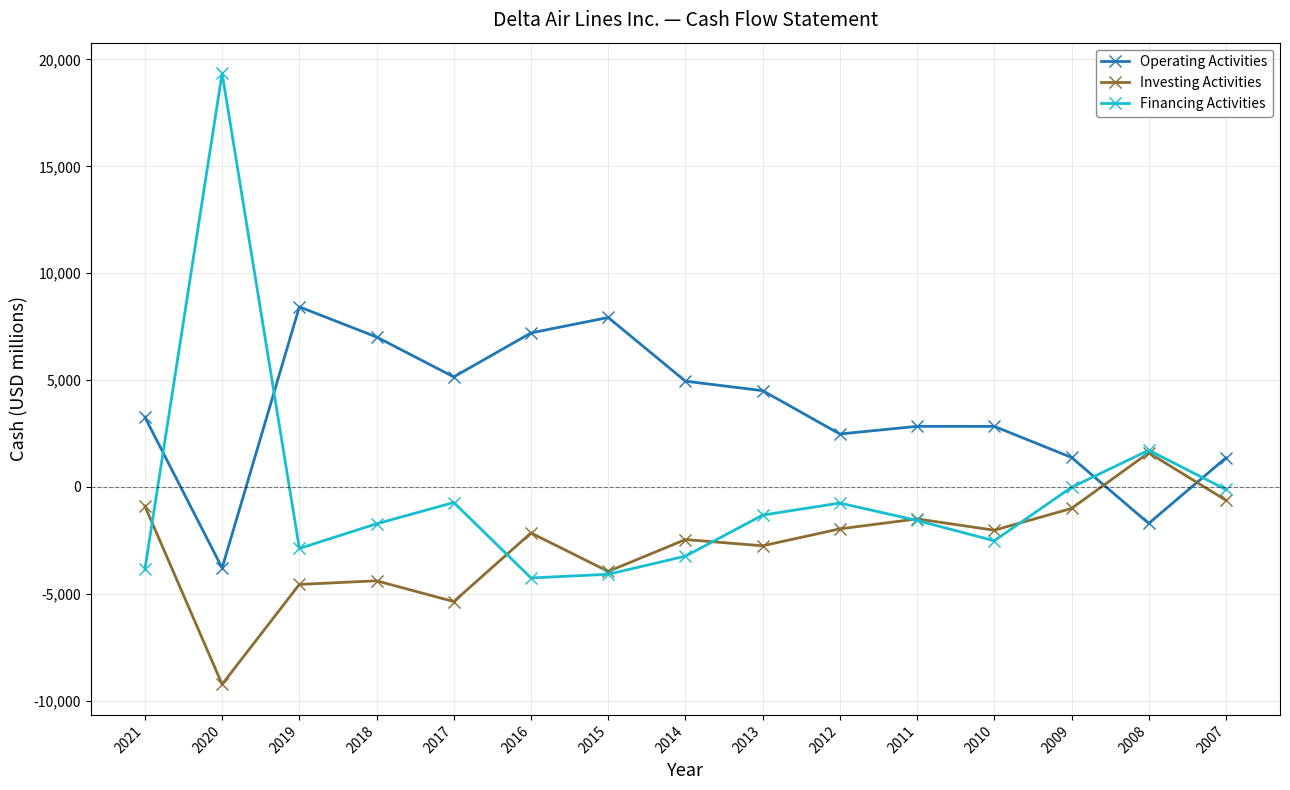

How many data points in Financing Activities are above -1571?

7